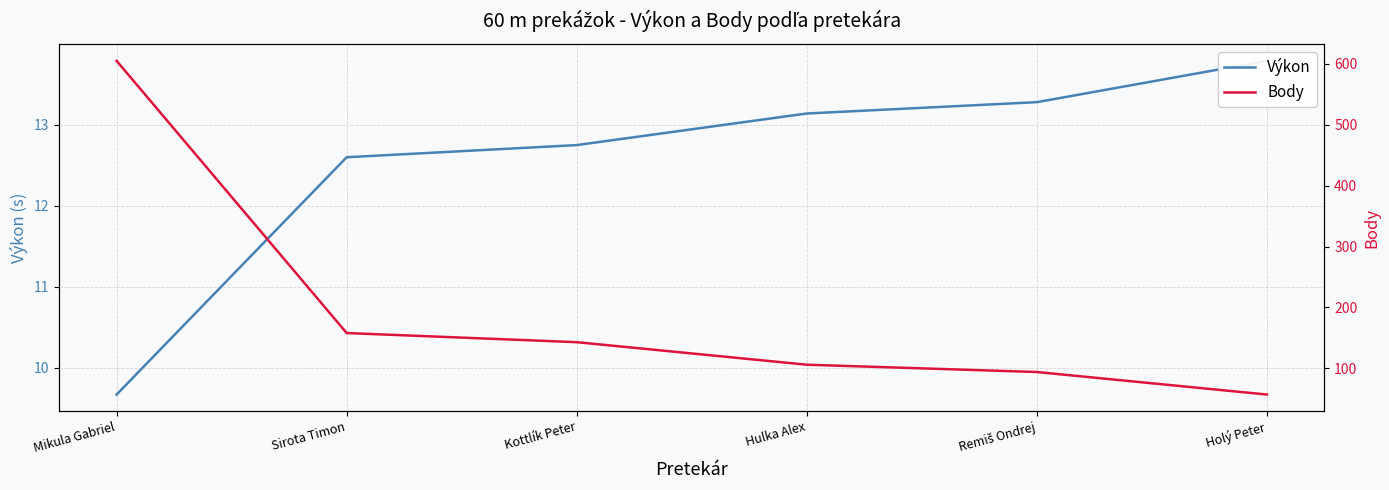

Where is Body nearest to the value 331?

Sirota Timon